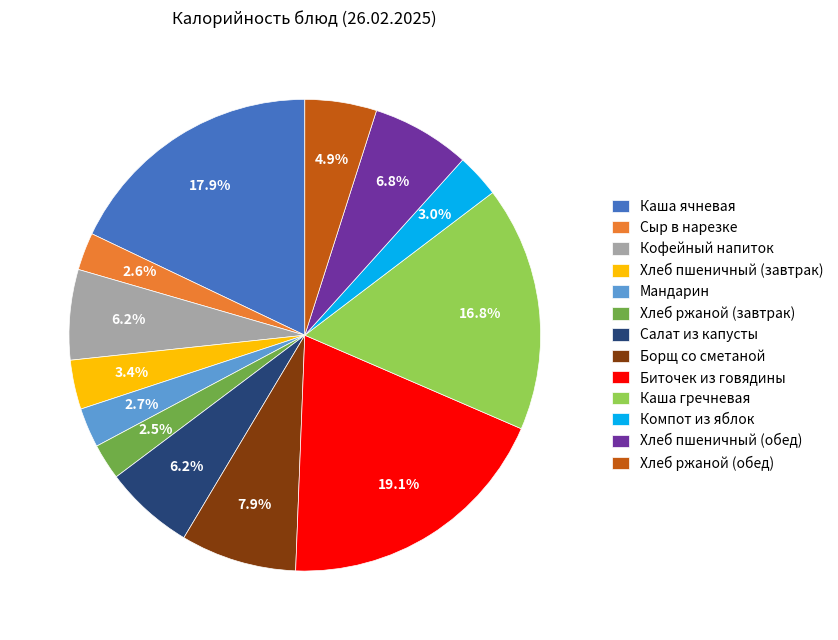

To the nearest percent, what is the difference between the Хлеб ржаной (завтрак) and Кофейный напиток slice percentages?

4%